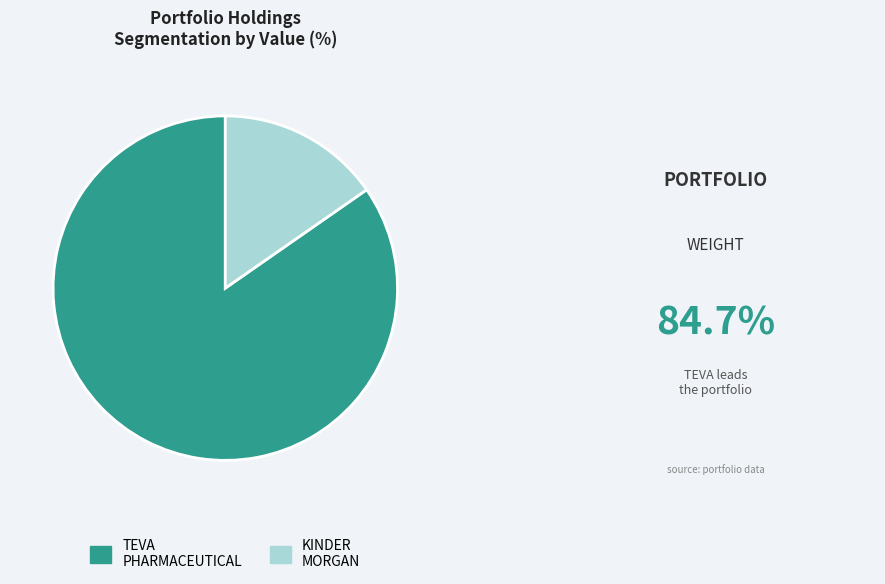

Is there any slice that represents more than half of the pie?

Yes